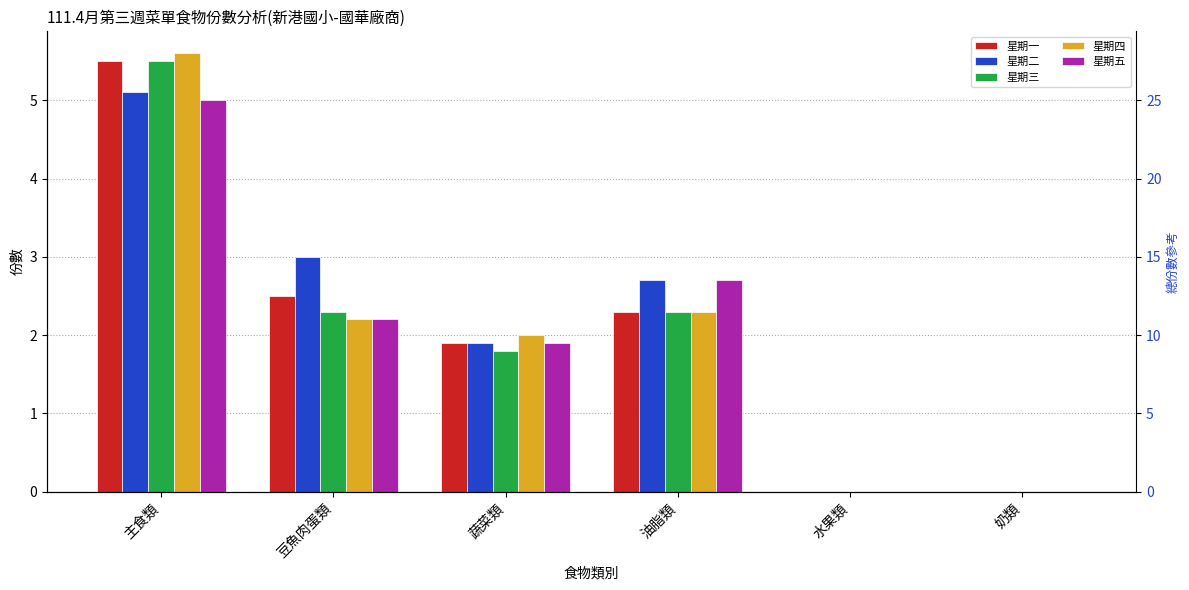

What are all the series names shown in the legend?

星期一, 星期二, 星期三, 星期四, 星期五